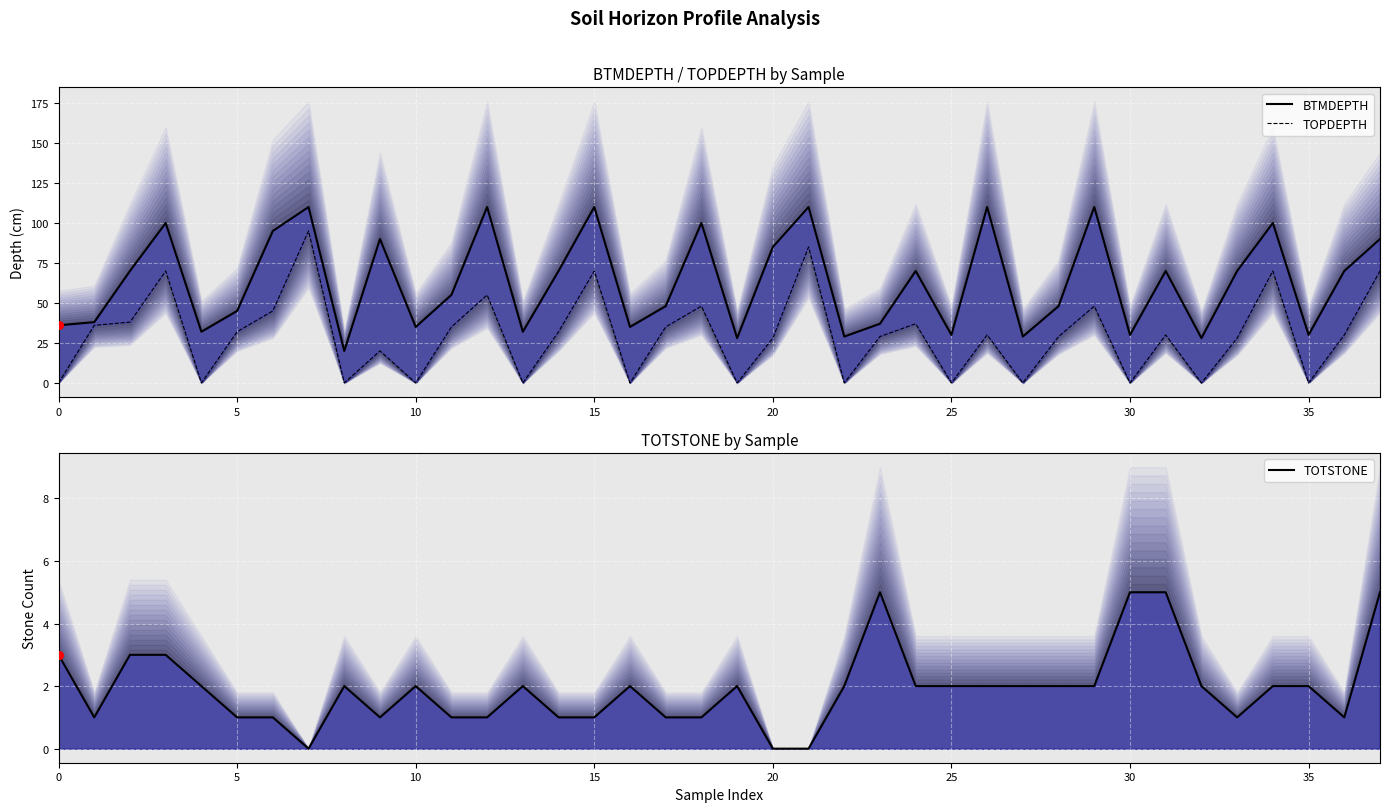

What are all the series names shown in the legend?

BTMDEPTH, TOPDEPTH, TOTSTONE